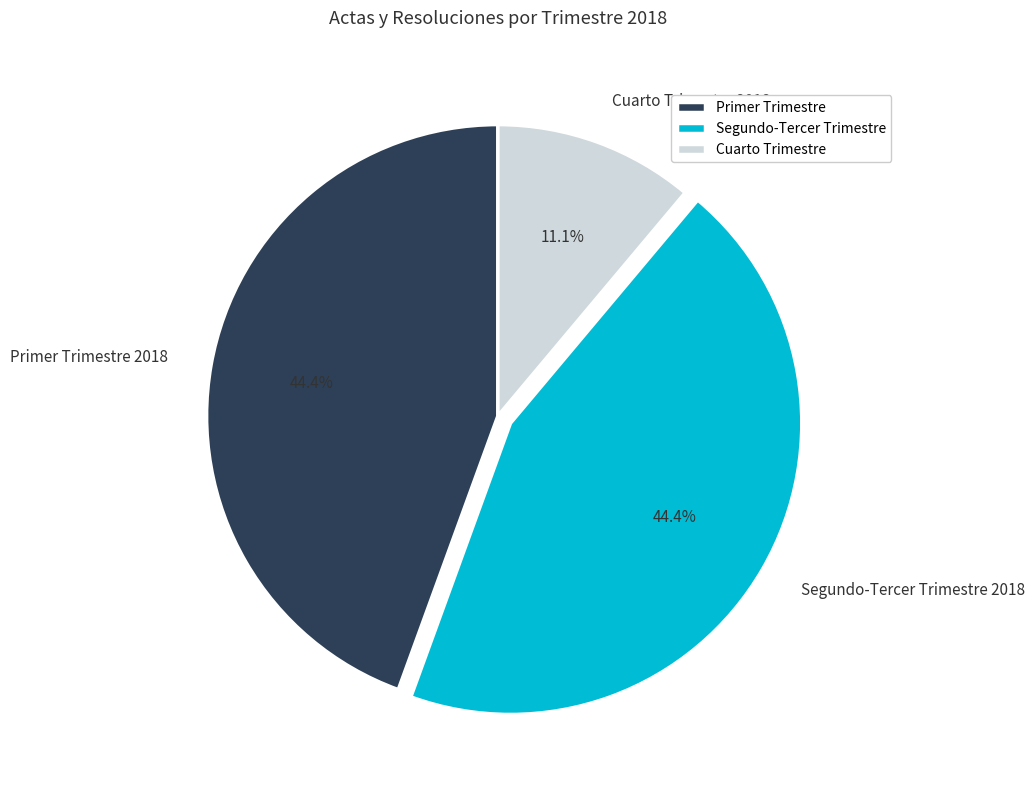

Do Primer Trimestre 2018 and Segundo-Tercer Trimestre 2018 together represent more than half of the pie?

Yes